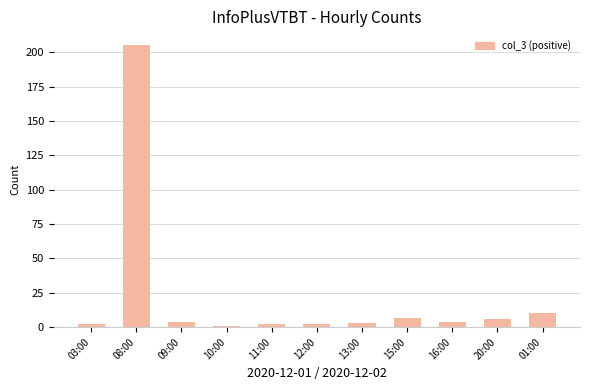

How many series are shown in this chart?

1